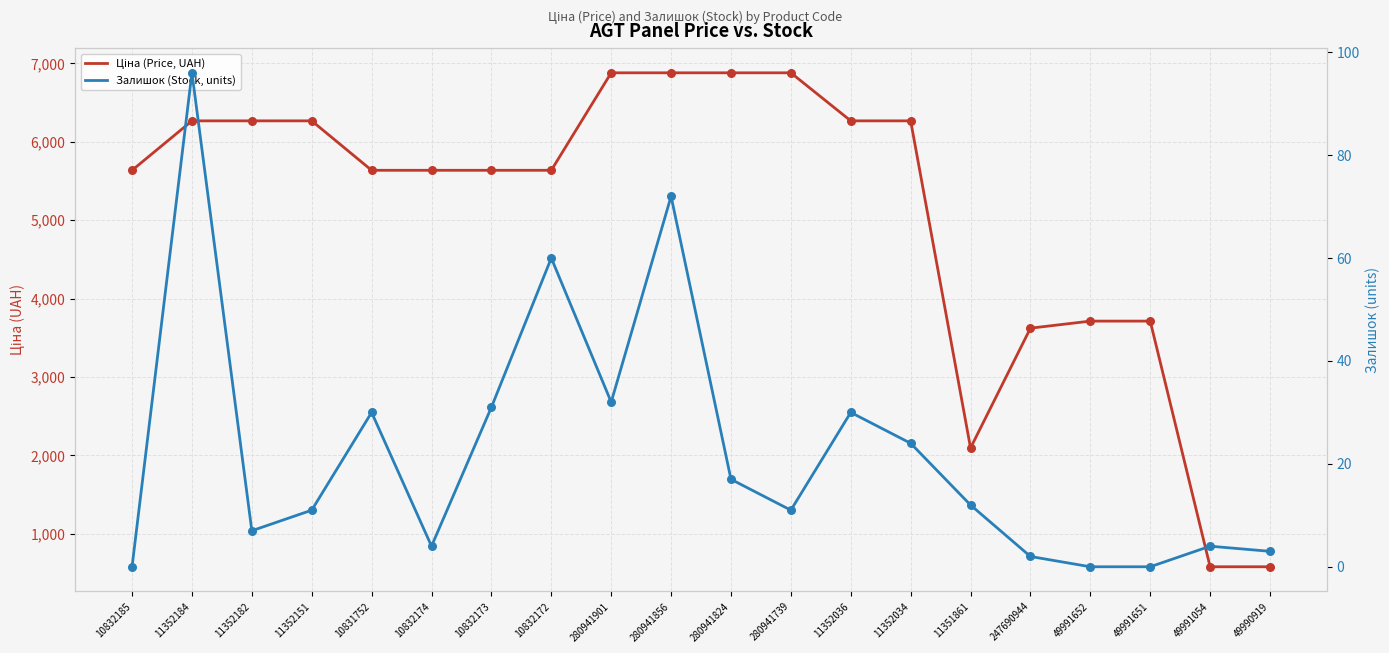

Is the value of Залишок (Stock, units) at 49991652 greater than the value of Ціна (Price, UAH) at 280941901?

No